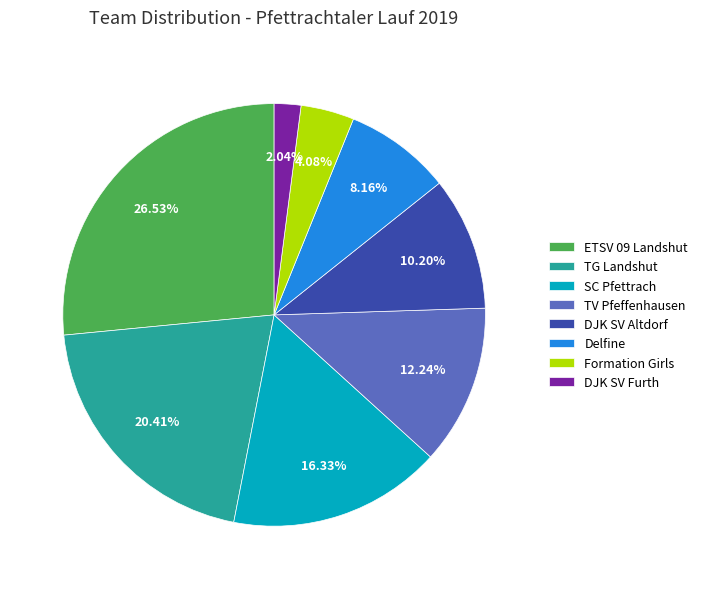

What percentage do ETSV 09 Landshut and SC Pfettrach together represent?

42.9%